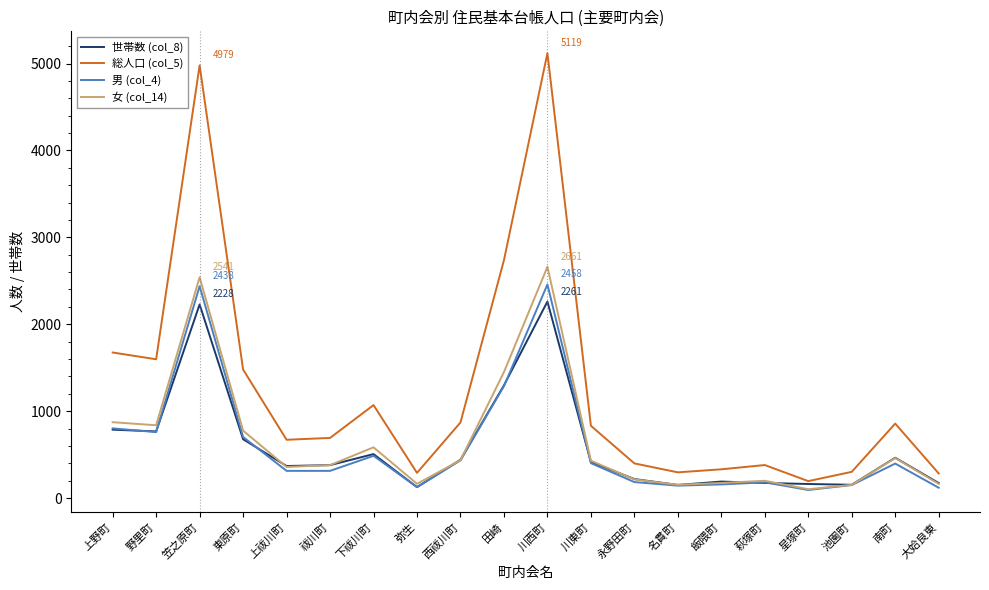

Does the chart display data point markers on the line(s)?

No